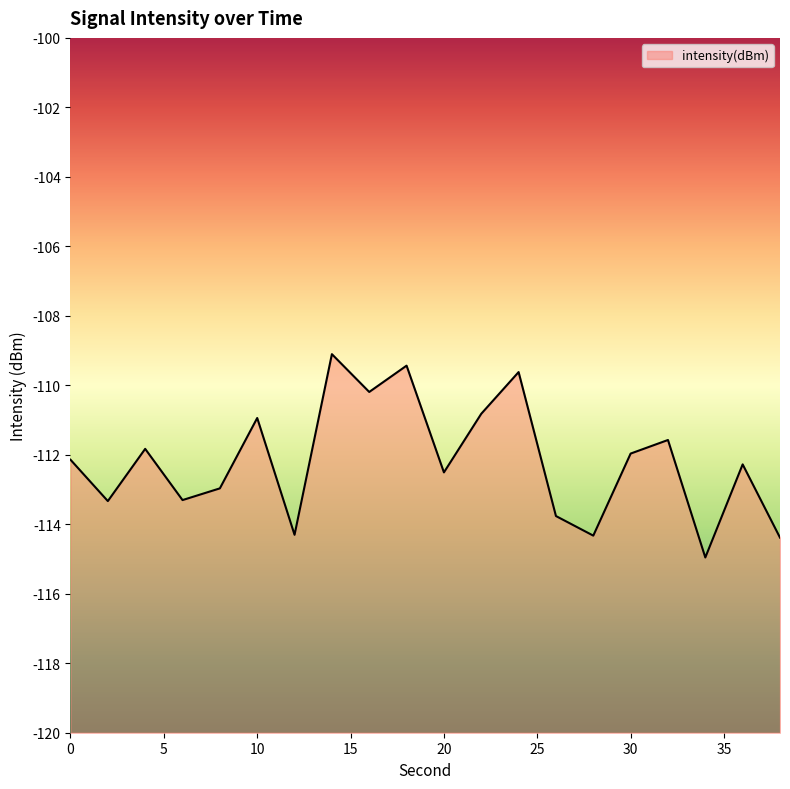

Where is the first local maximum?

4